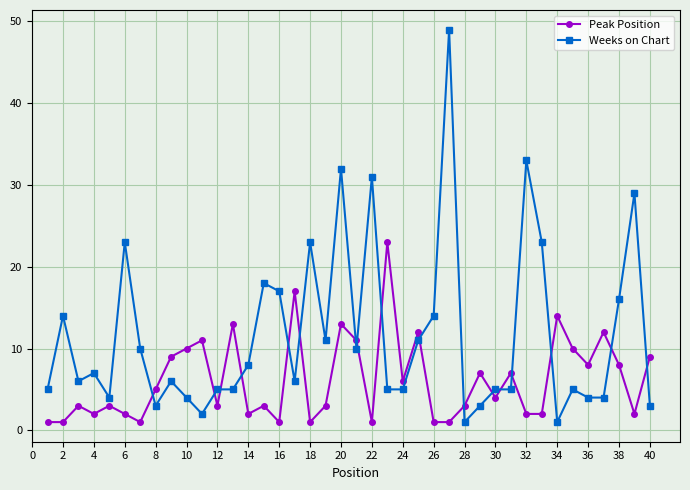

At how many categories does at least one series exceed 41?

1